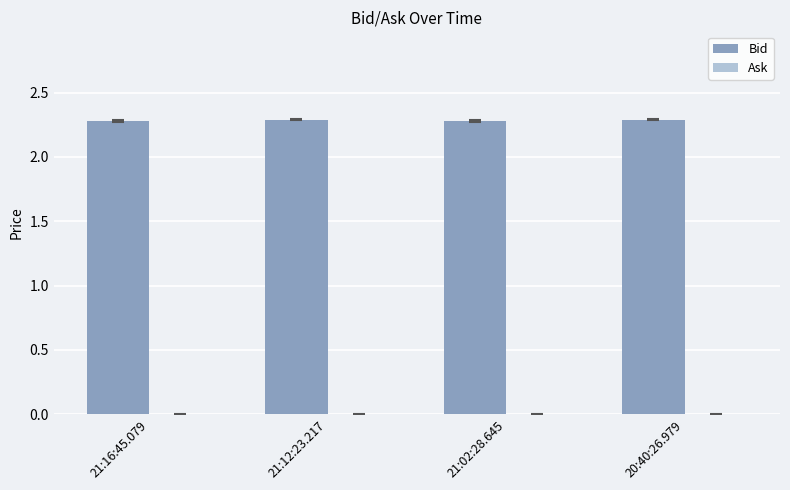

What is the sum of all values?

9.1